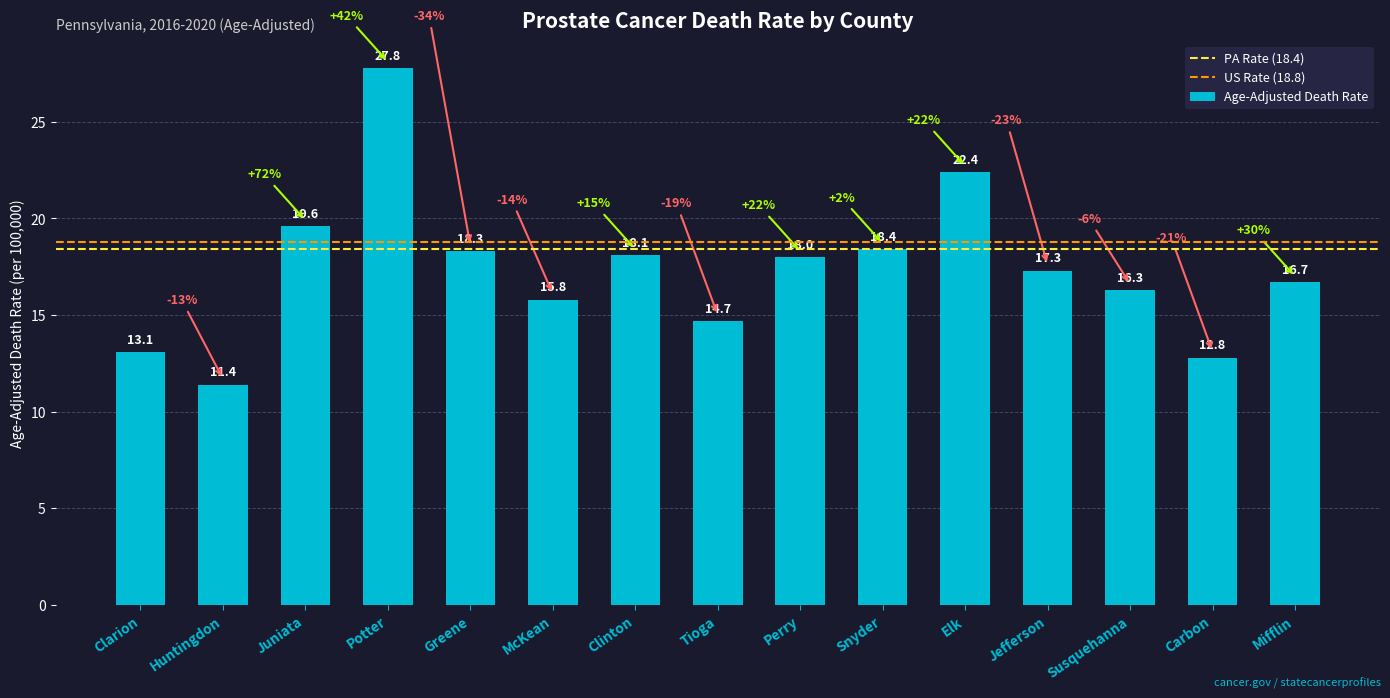

Where does the data first go above 17?

Juniata